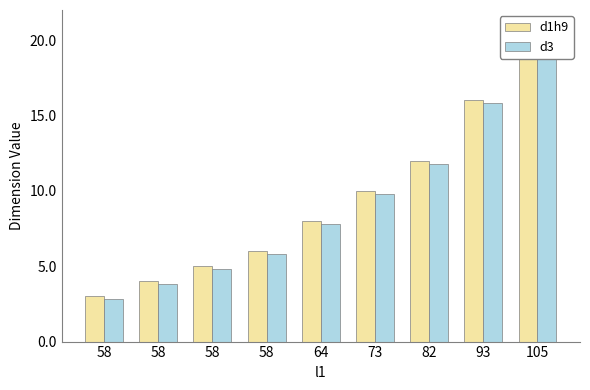

What is the difference between the maximum and minimum values in the d1h9 series?

17.0